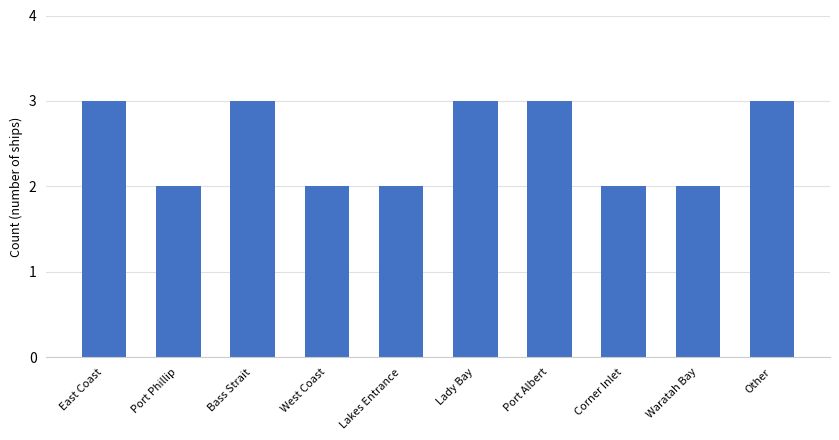

What is the sum of all values?

25